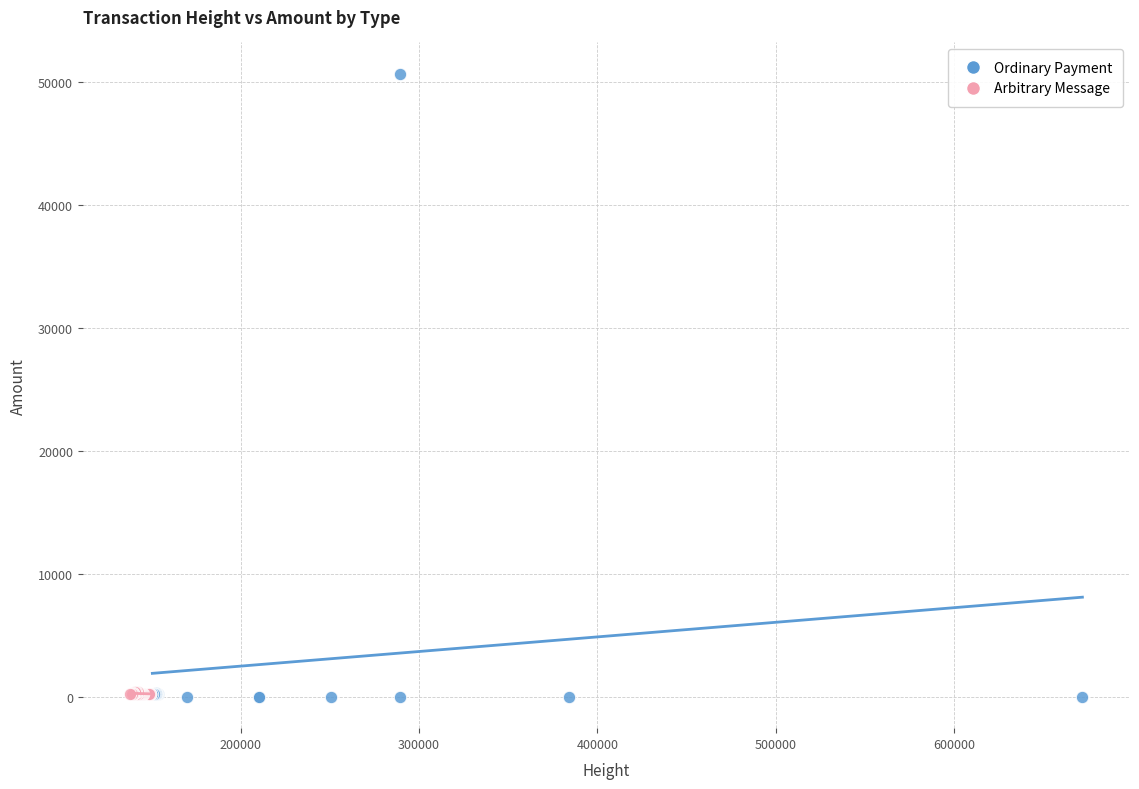

Which series contains the highest Y value?

Ordinary Payment